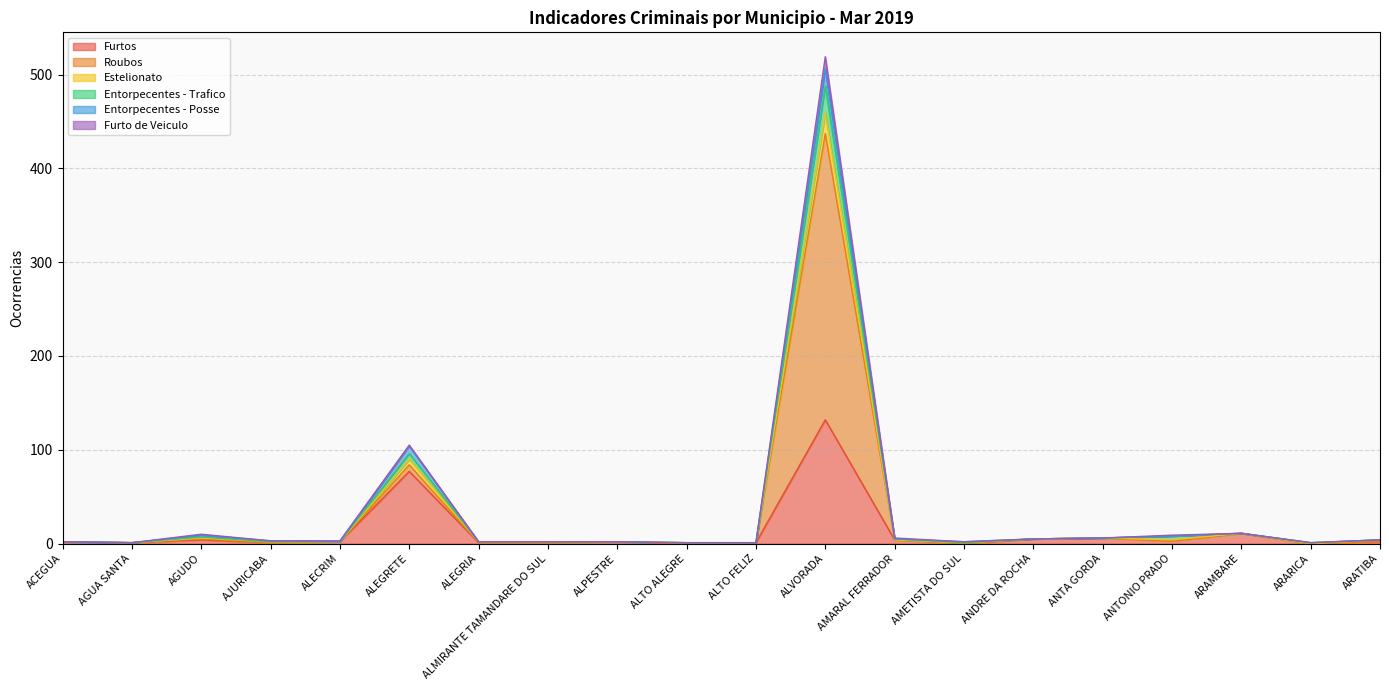

Is it true that Furto de Veiculo equals 3 at AMARAL FERRADOR?

False